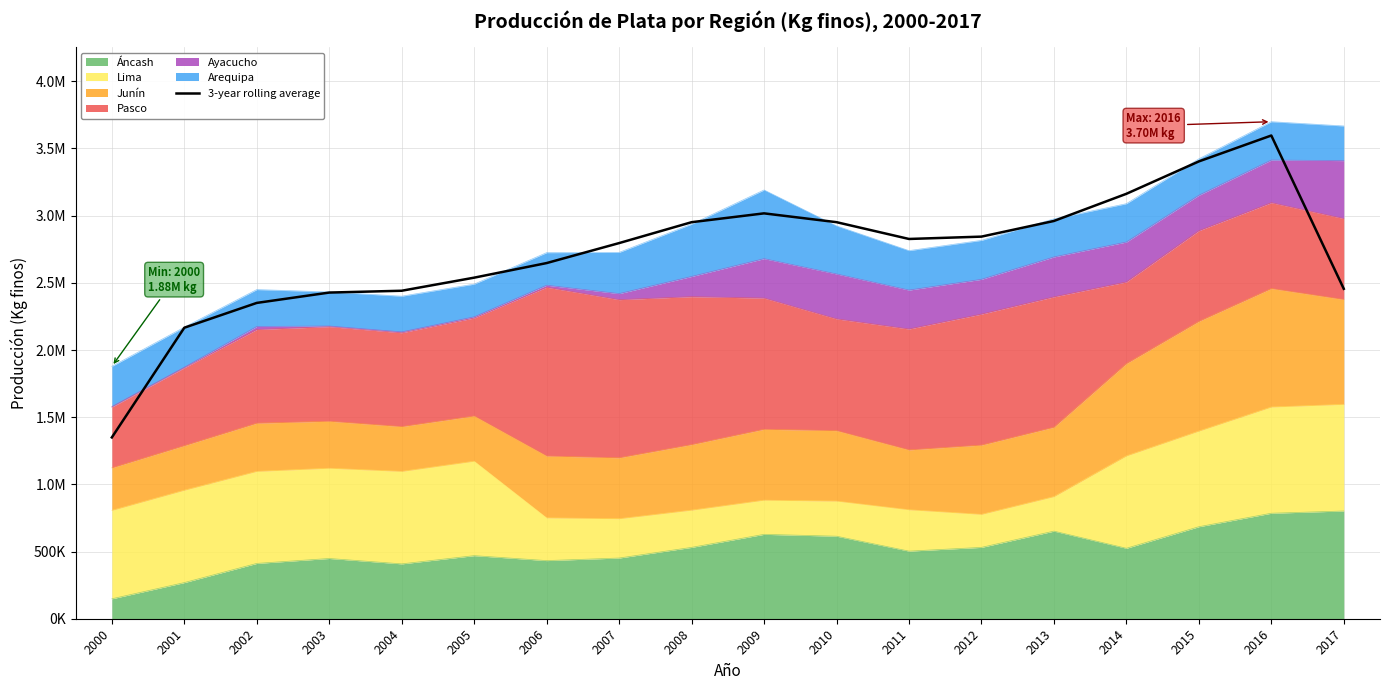

True or false: there are more than 2 points higher than both neighbors.

False